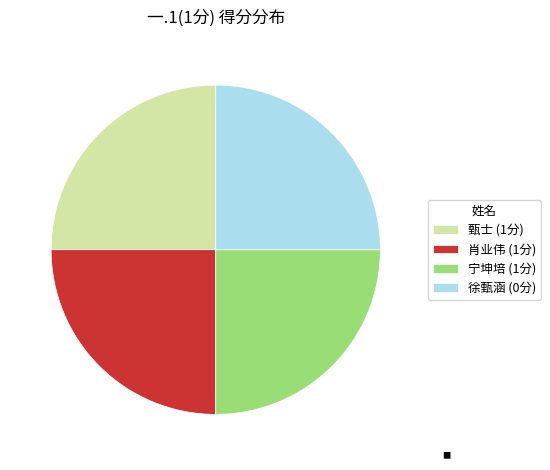

Count the number of slices in the pie.

4